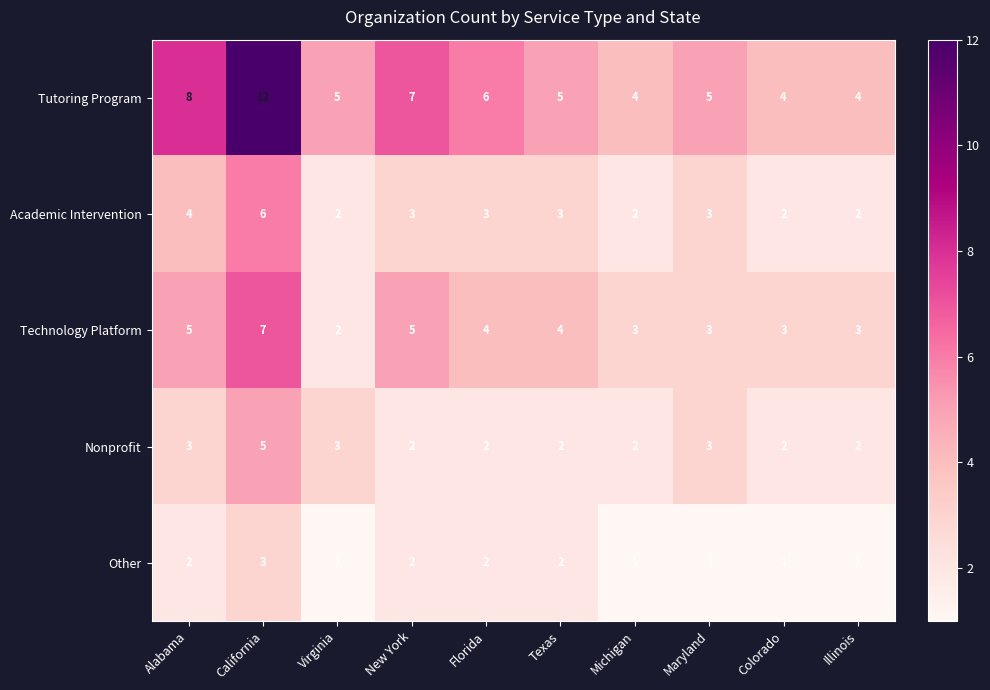

What is the approximate value of Nonprofit at Maryland?

3